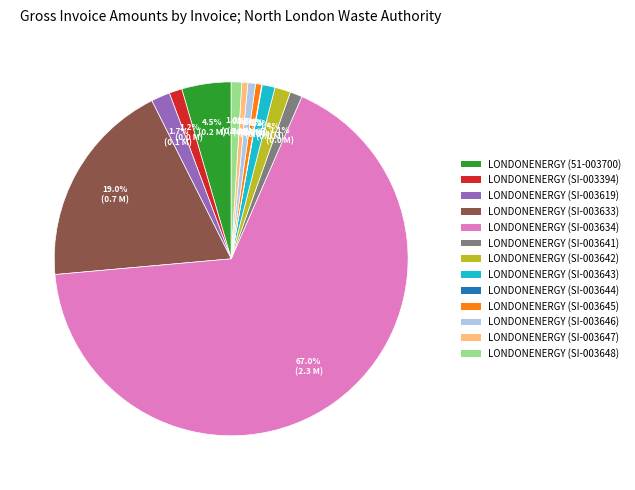

Is there a majority slice in this chart?

Yes